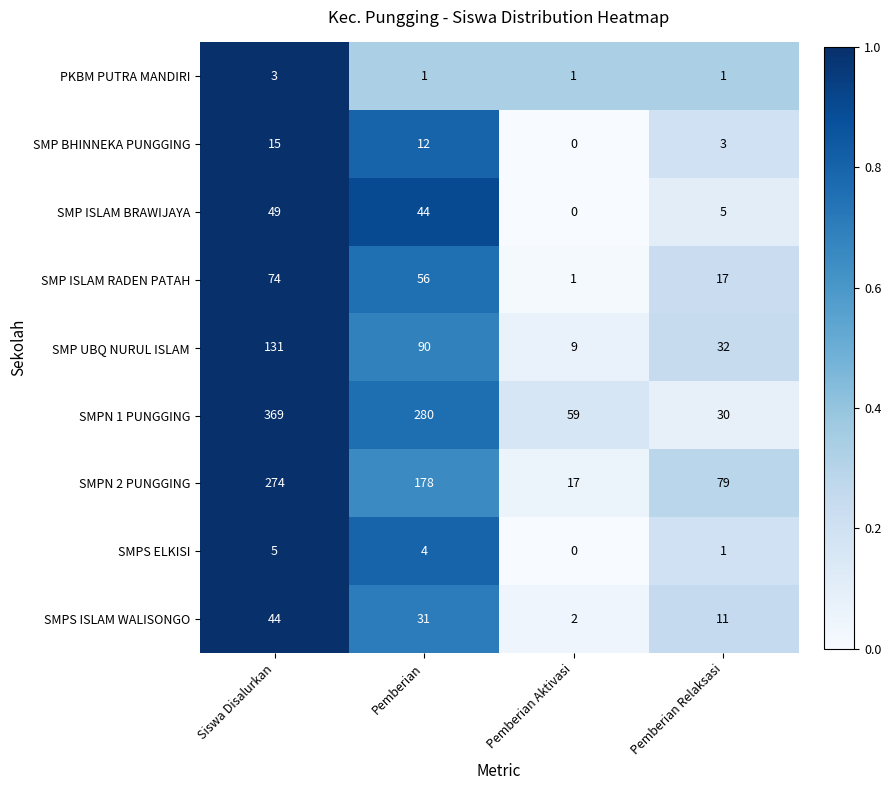

Which category has the highest value across all series?

Siswa Disalurkan